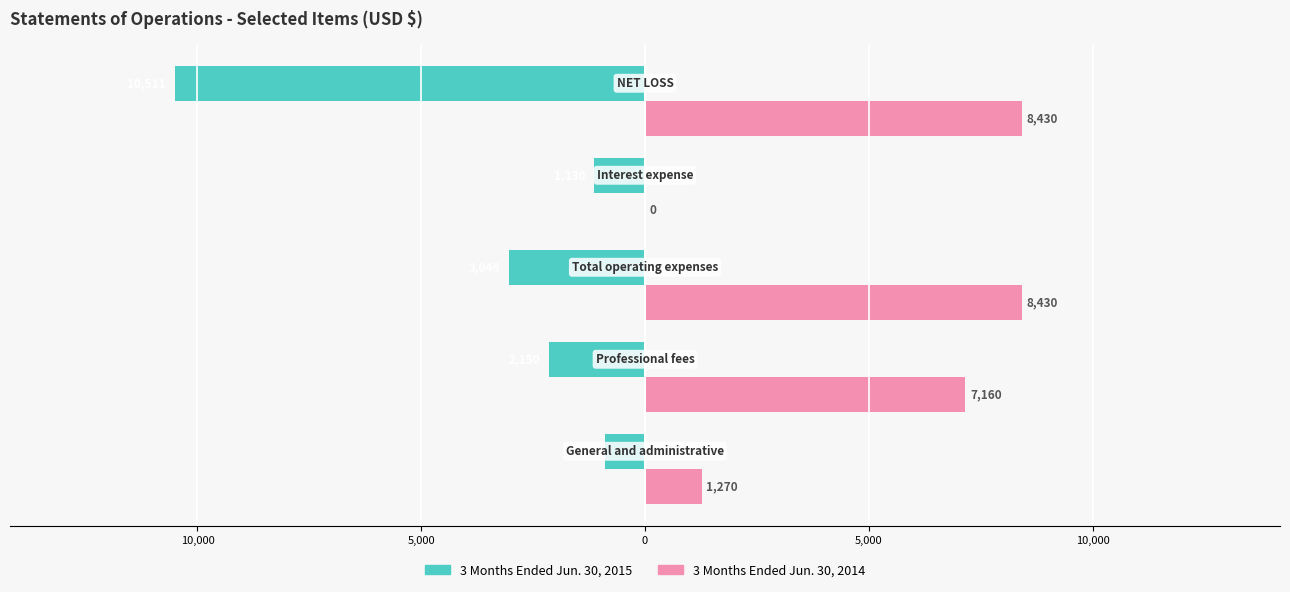

What are all the series names shown in the legend?

3 Months Ended Jun. 30, 2015, 3 Months Ended Jun. 30, 2014